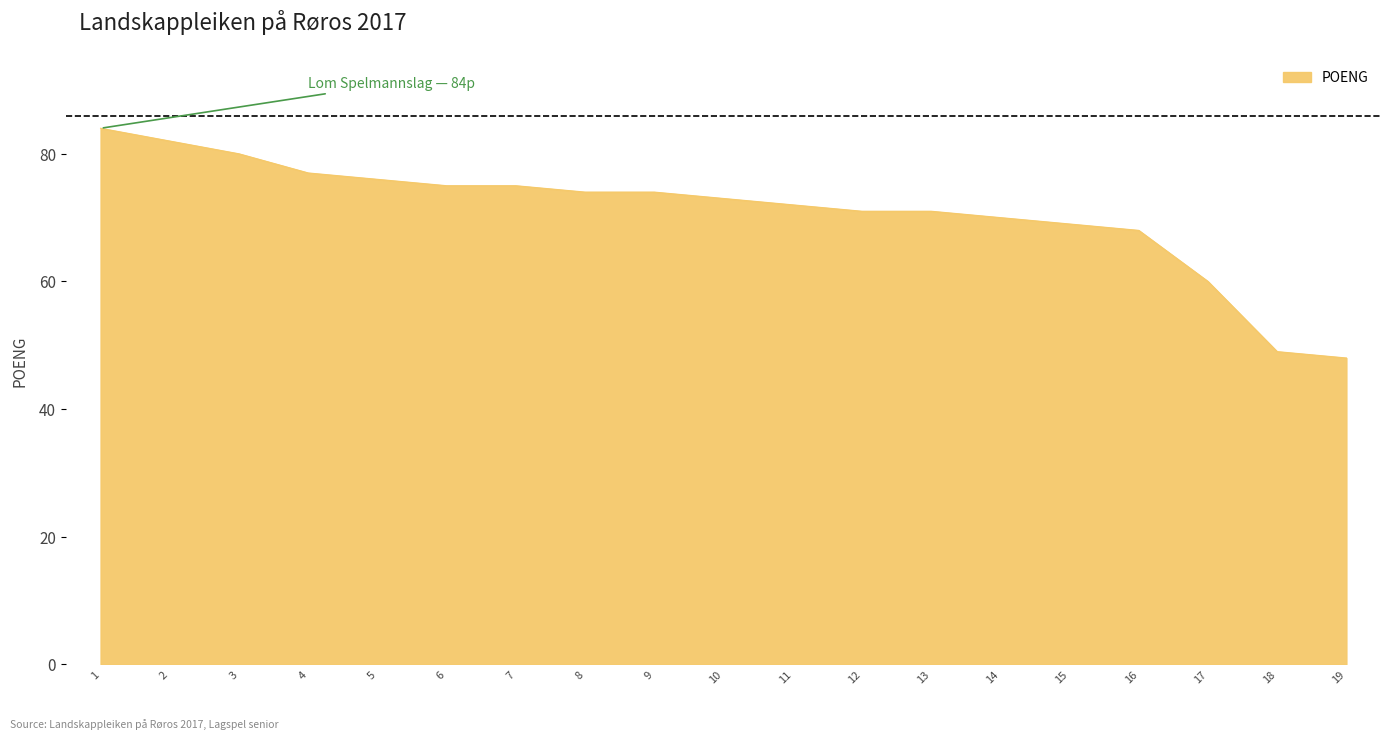

Where is the data nearest to the value 66?

16